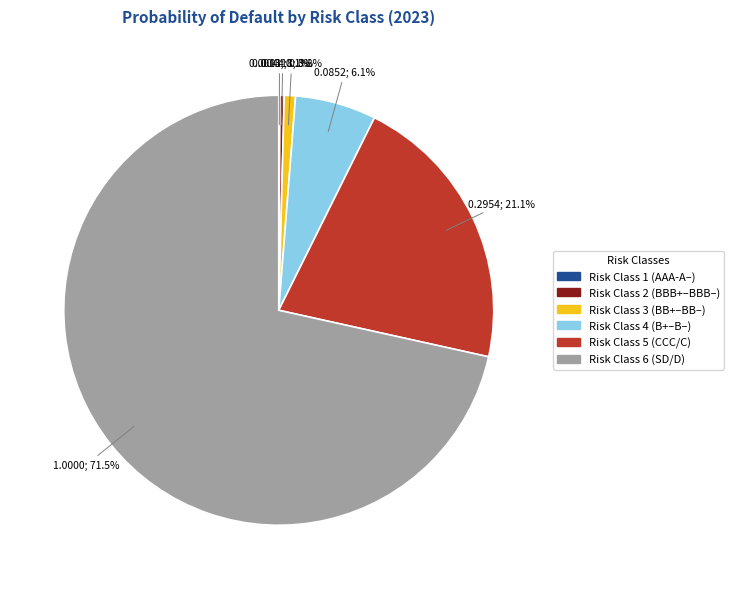

What is the largest slice in the pie chart?

Risk Class 6